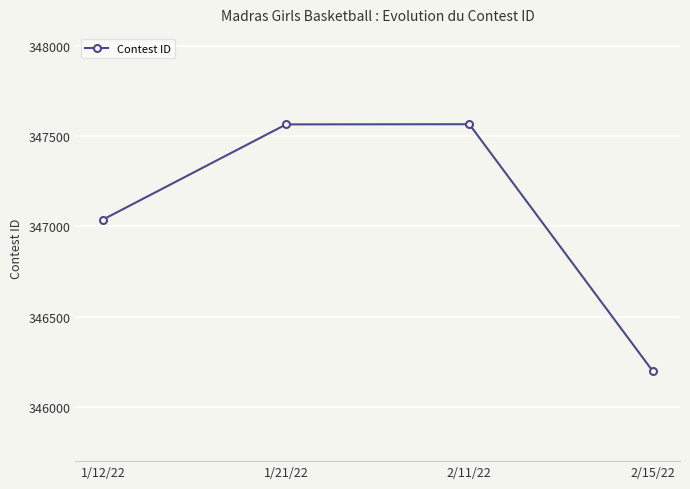

What is the maximum value shown in the chart?

347566